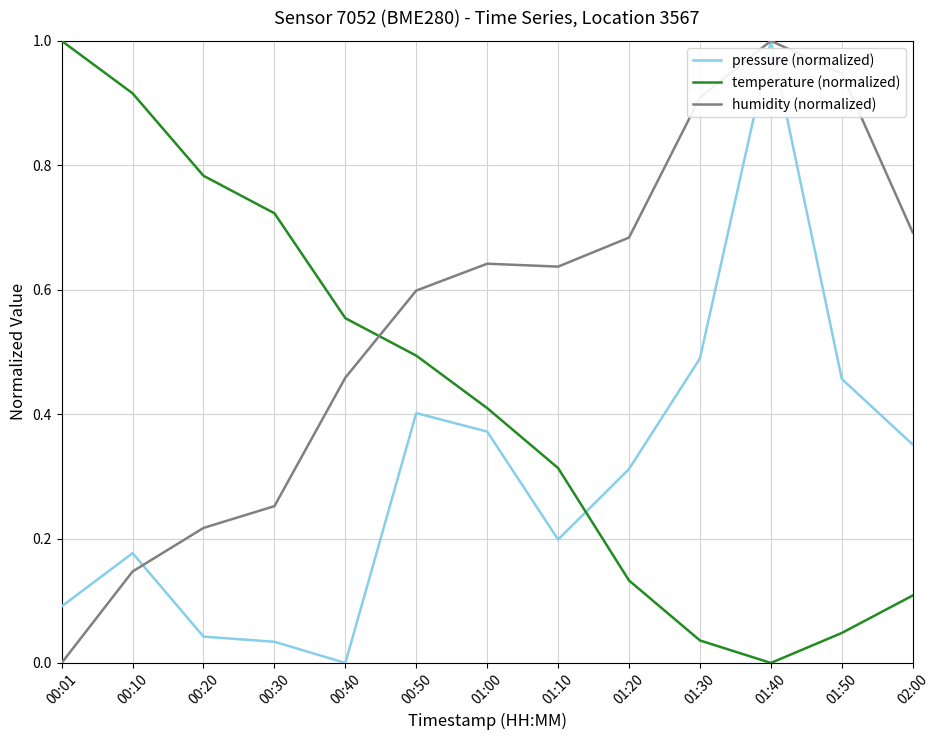

How many lines are shown in the chart?

3